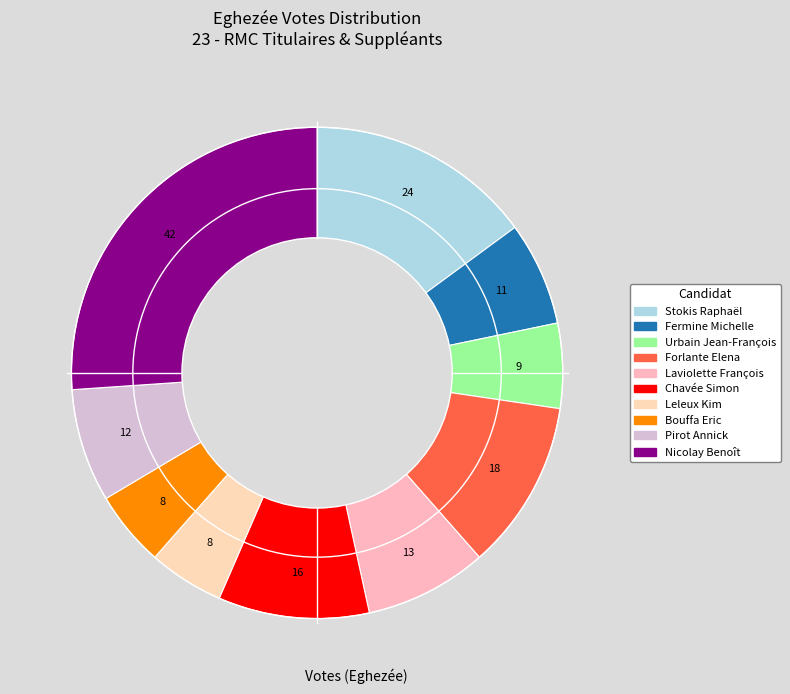

To the nearest percent, what percentage of the pie is Forlante Elena?

11%